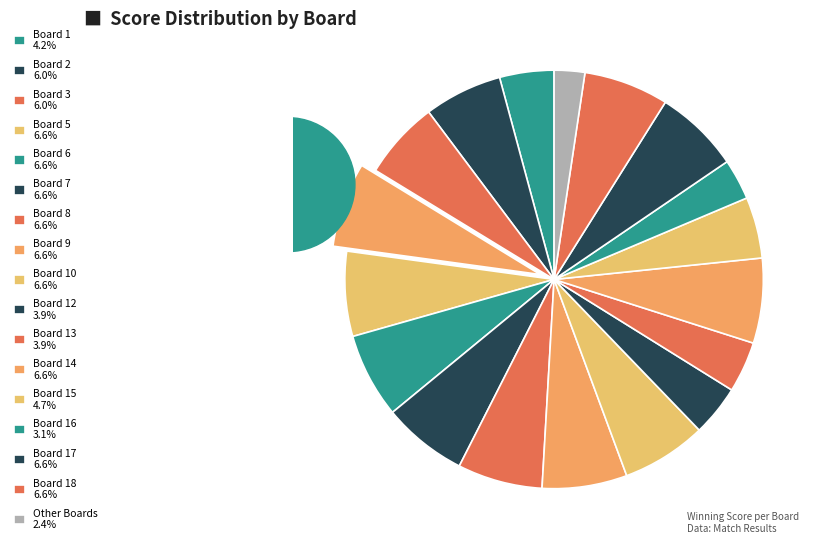

What percentage is the Board 10 slice, to the nearest percent?

7%